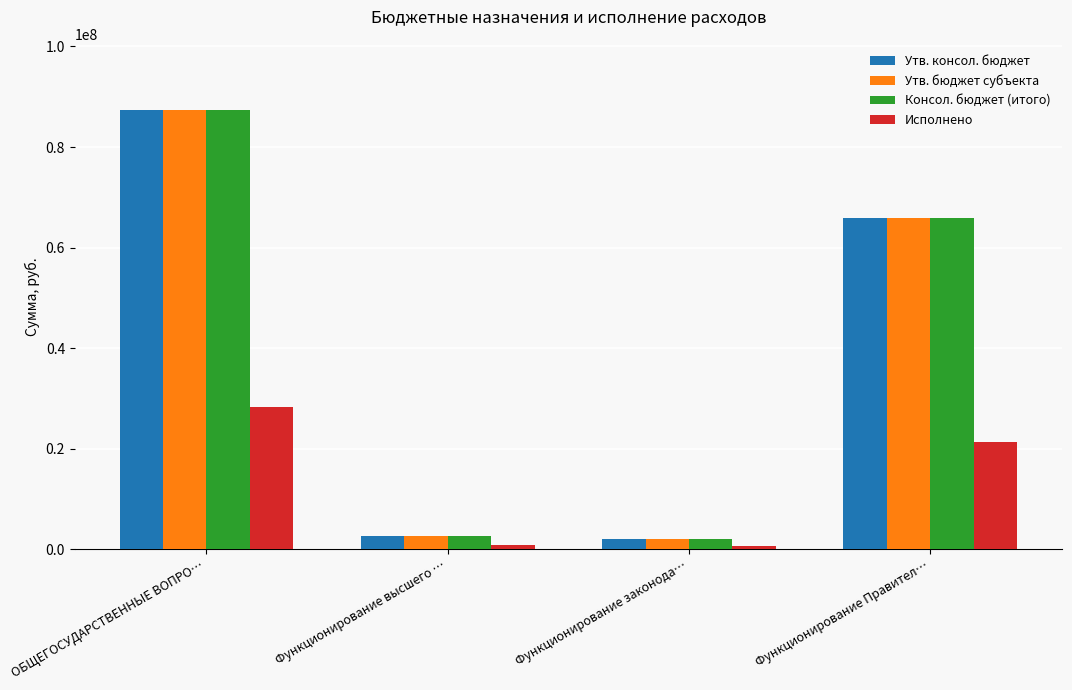

Count the number of data series in this chart.

4